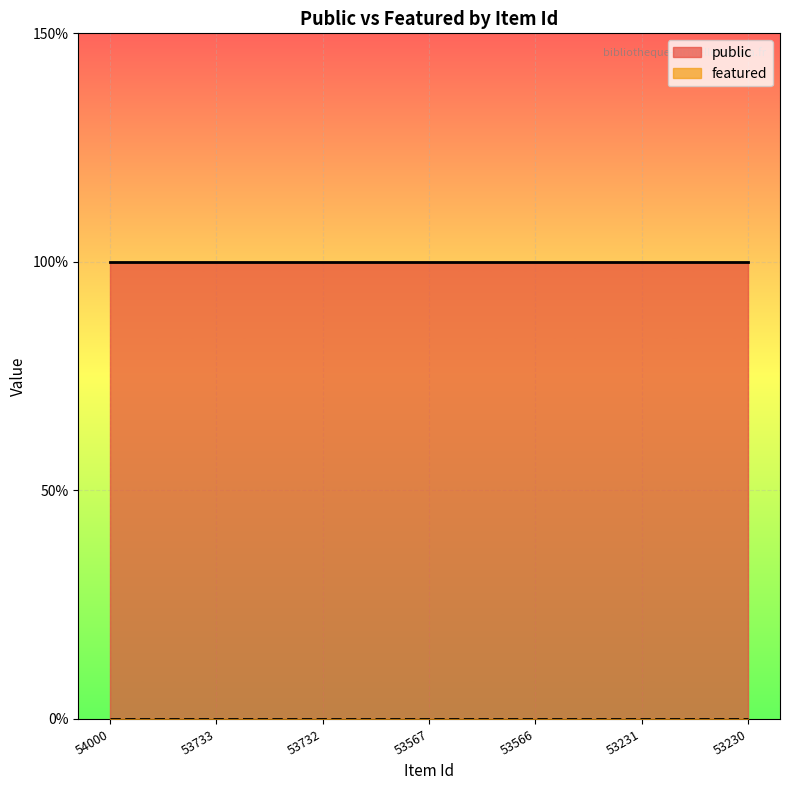

True or false: featured and public cross at least once.

False